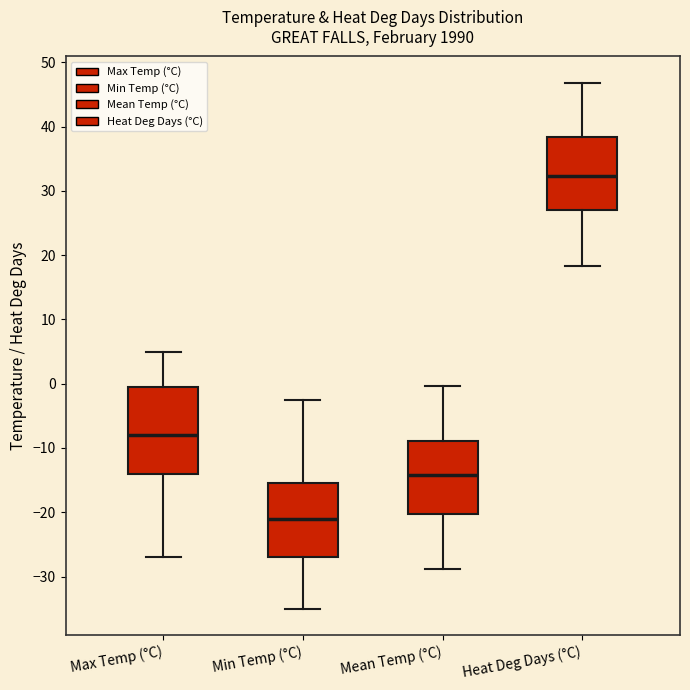

Reading left to right, transcribe this box plot: for each box, give where its median line is, the range the box spans, and where its two whiskers end, as read against the y-axis. The values are not printed on the chart, so give them approximately, as read against the axis.

Max Temp (°C): median -8, box -14 to 0, whiskers -27 to 5
Min Temp (°C): median -21, box -27 to -15, whiskers -35 to -2
Mean Temp (°C): median -14, box -20 to -9, whiskers -29 to 0
Heat Deg Days (°C): median 32, box 27 to 38, whiskers 18 to 47